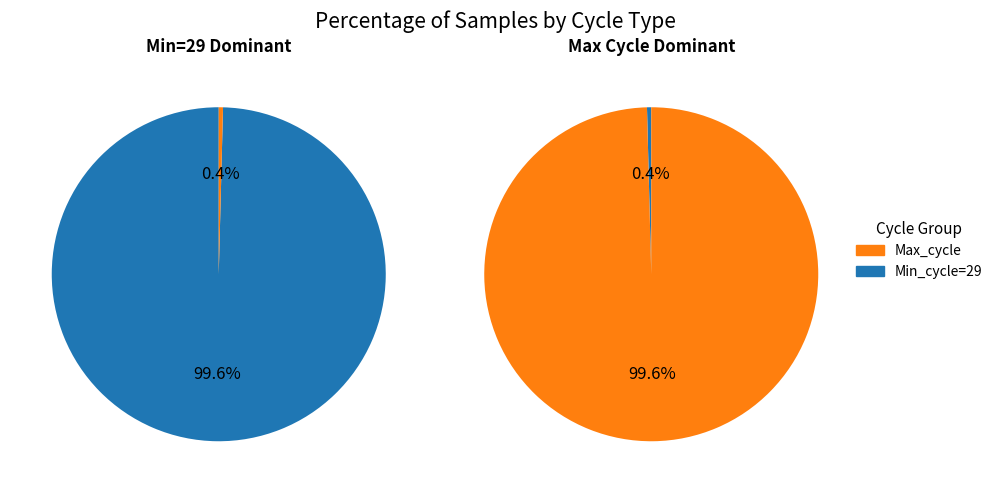

The 23 slice represents 12% of the pie. True or false?

False